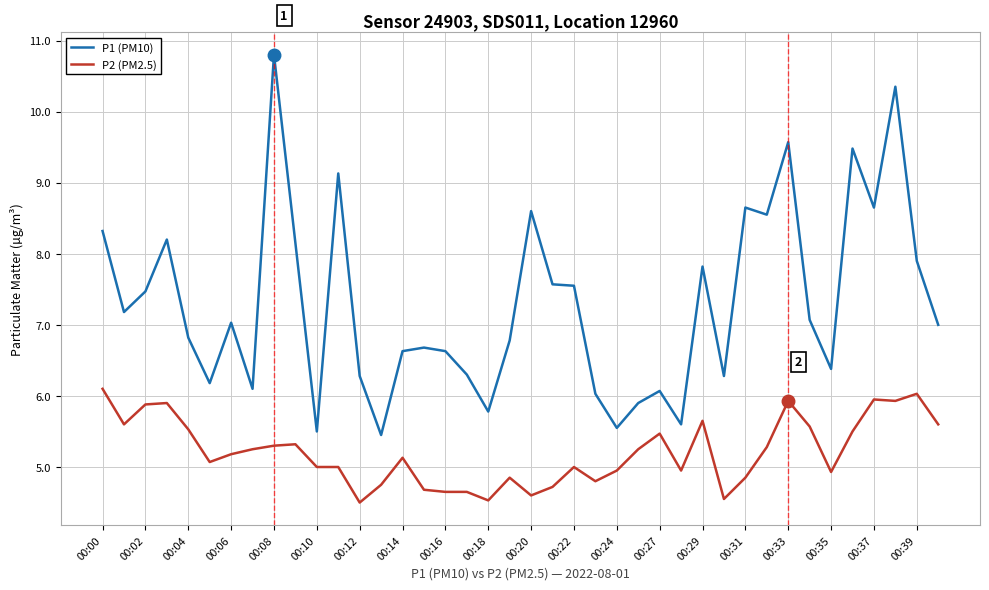

True or false: P2 (PM2.5) and P1 (PM10) cross at least once.

False